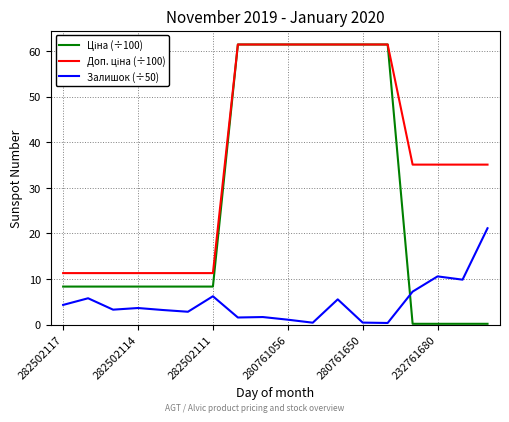

What is the maximum value shown in the chart?

61.4